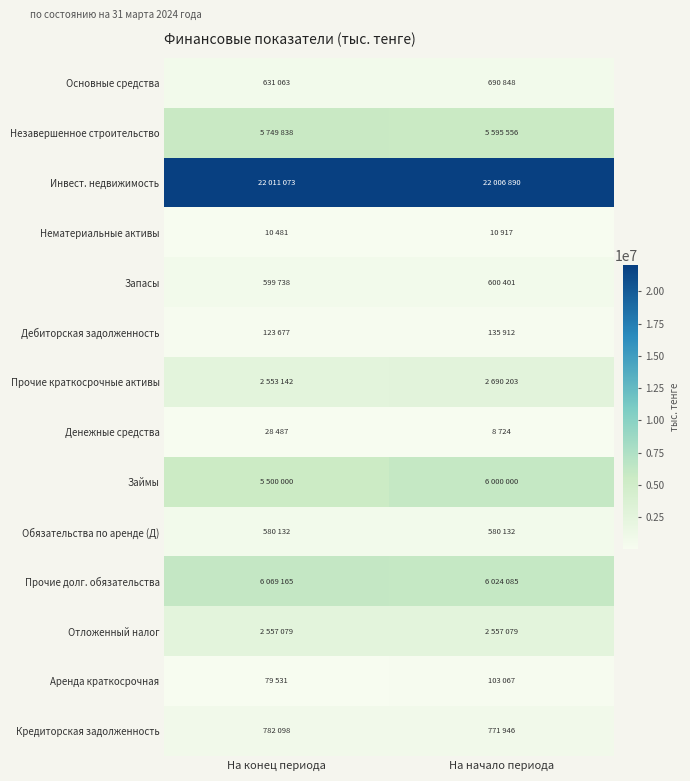

Between На начало периода and На конец периода, which is larger?

На начало периода